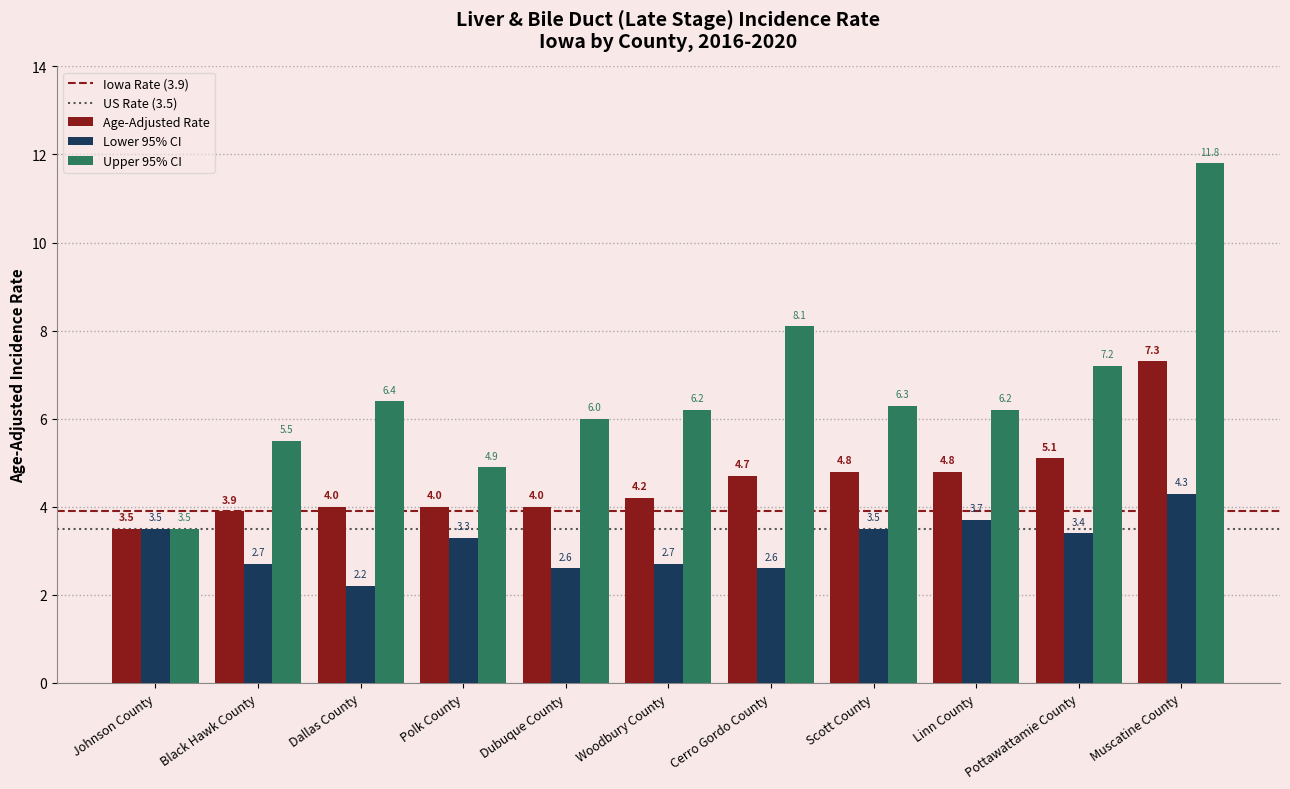

Which label corresponds to the largest value in the chart?

Muscatine County